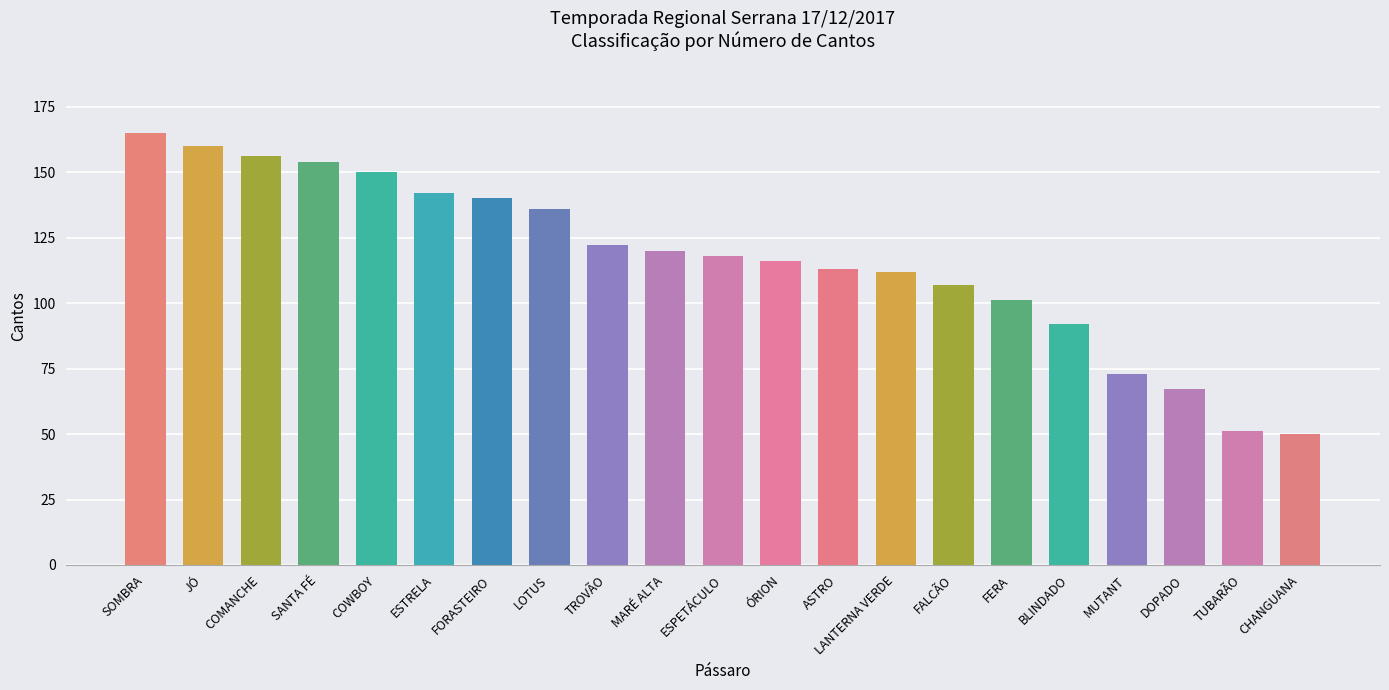

Reading left to right, list all the values displayed in this chart.

165	160	156	154	150	142	140	136	122	120	118	116	113	112	107	101	92	73	67	51	50